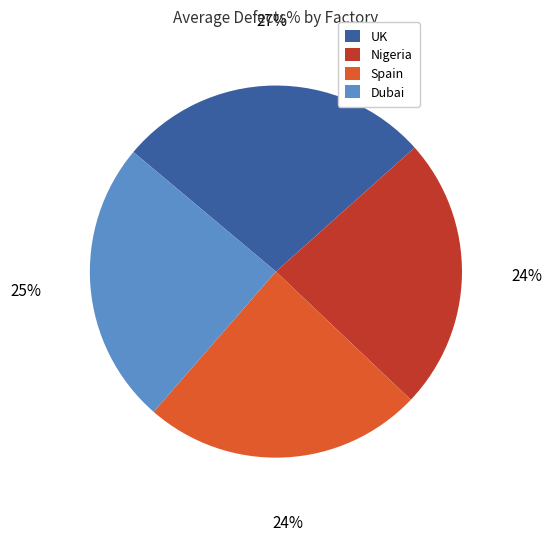

Is it true that Spain is 24% of the pie?

True